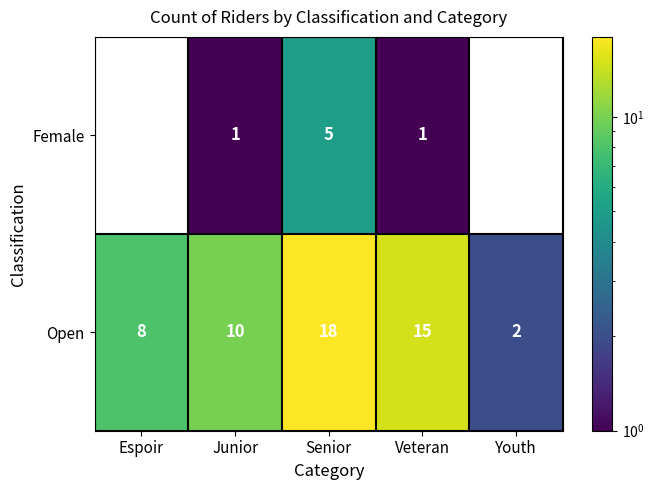

How many data points in Open are less than 10?

2